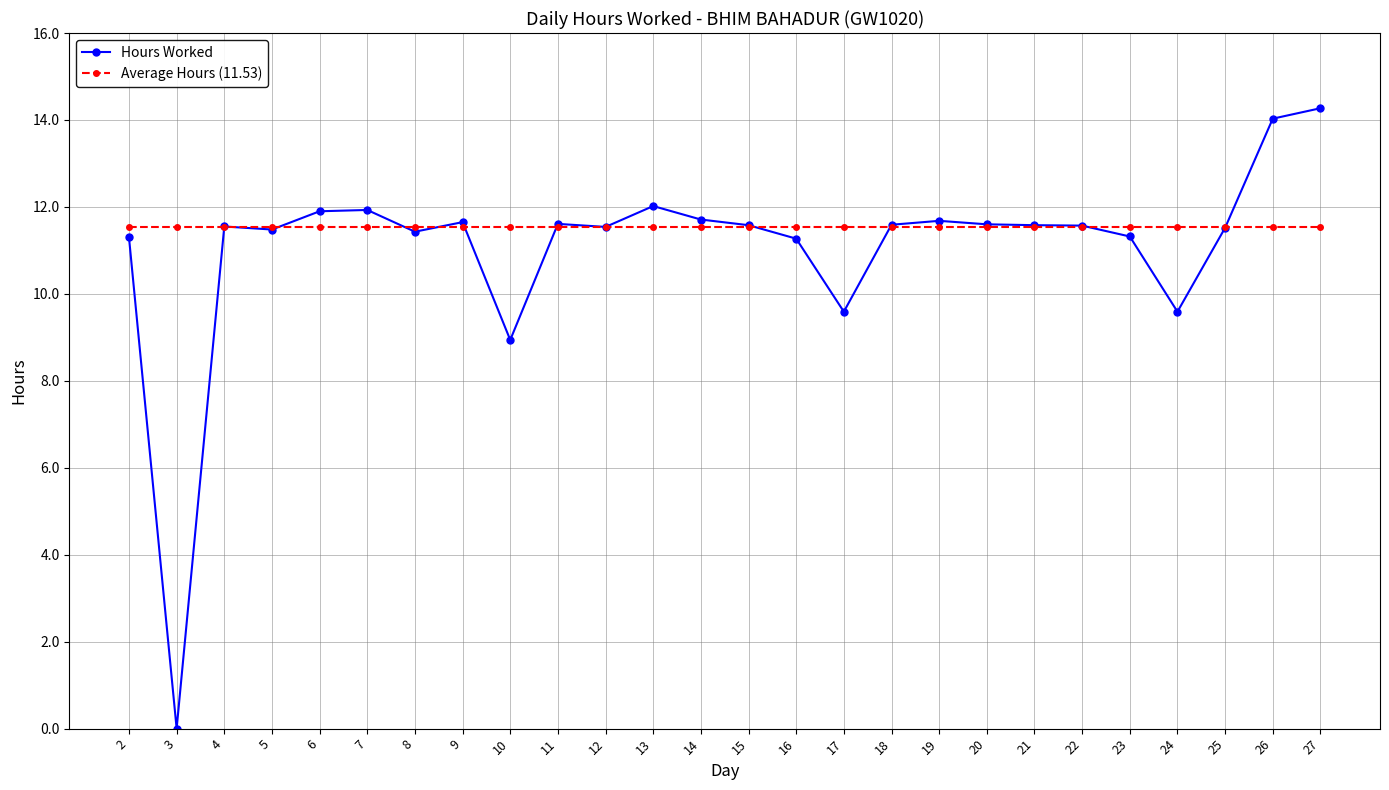

Is it true that Hours Worked equals 16.8 at 18?

False